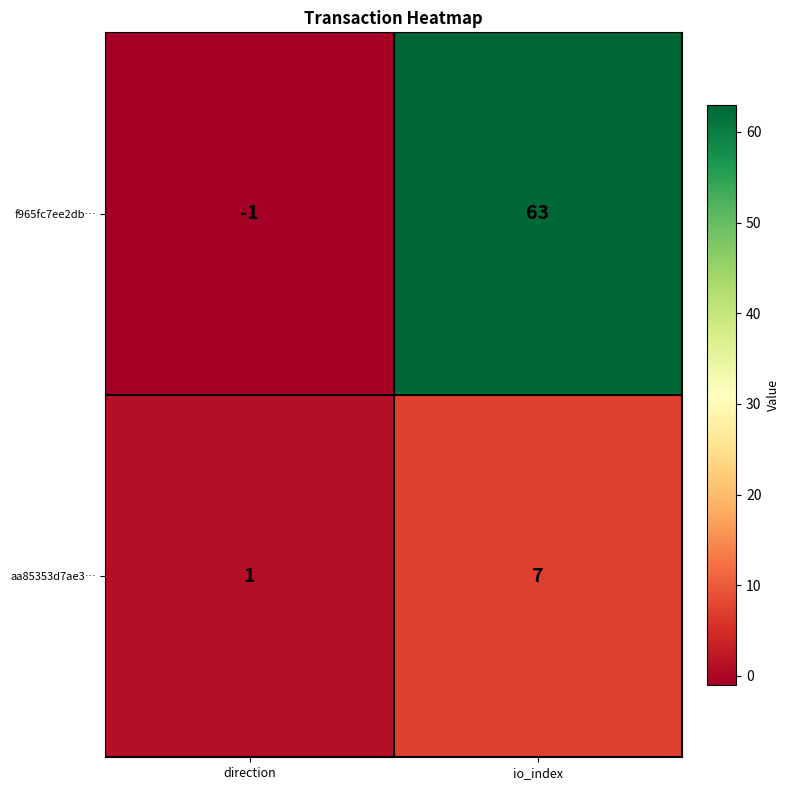

At how many categories does at least one series exceed 5?

1